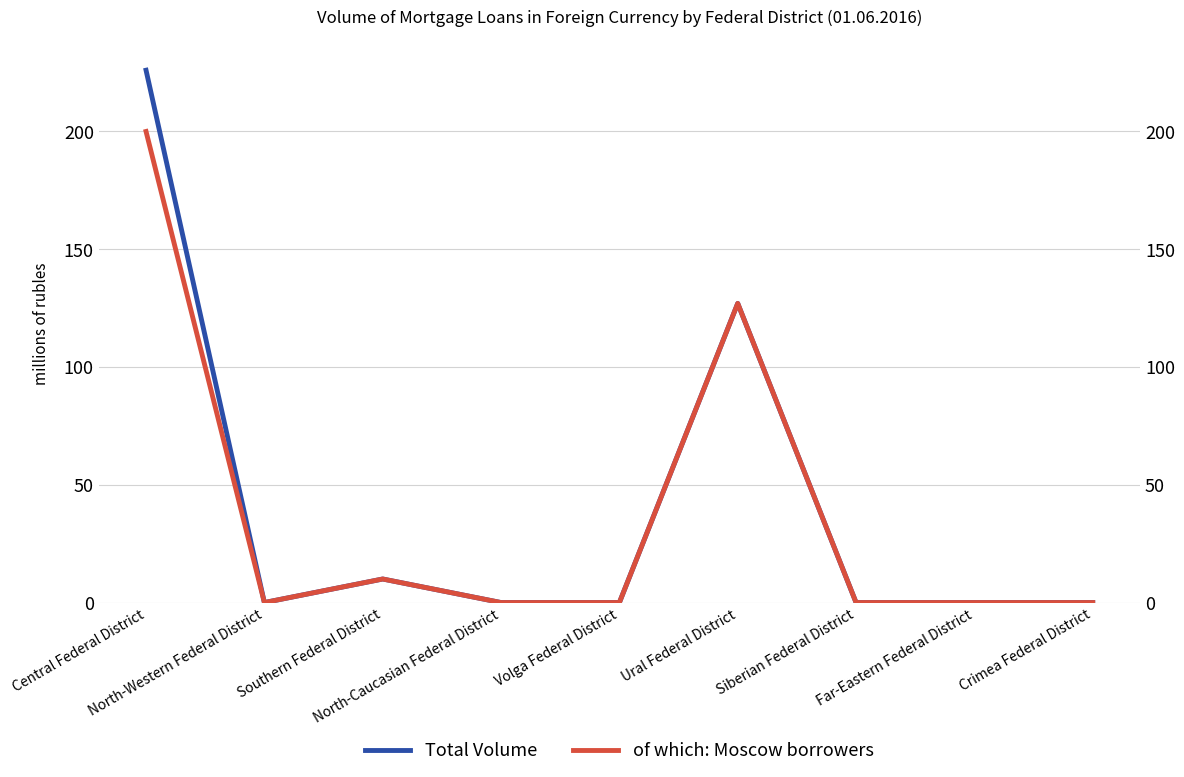

What is the value of the of which: Moscow borrowers point at the 3rd from the left?

10